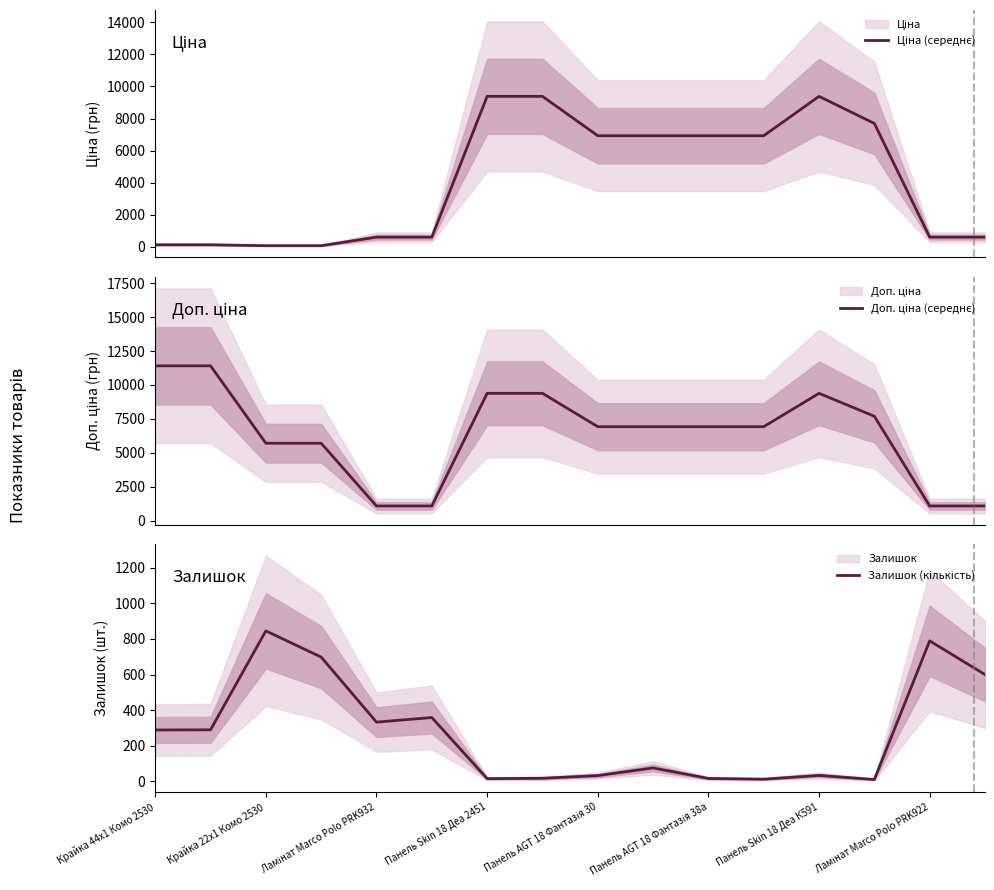

Reading left to right, extract all data points from this chart.

Ціна (середнє): 114.1	114.1	57.0	57.0	589.9	589.9	9384.0	9384.0	6925.7	6925.7	6925.7	6925.7	9384.0	7693.1	589.9	589.9
Доп. ціна (середнє): 11410.0	11410.0	5705.0	5705.0	1081.7	1081.7	9384.0	9384.0	6925.7	6925.7	6925.7	6925.7	9384.0	7693.1	1081.7	1081.7
Залишок (кількість): 289.0	290.0	845.0	698.0	333.0	359.0	16.0	18.0	33.0	76.0	17.0	13.0	34.0	11.0	789.0	600.0